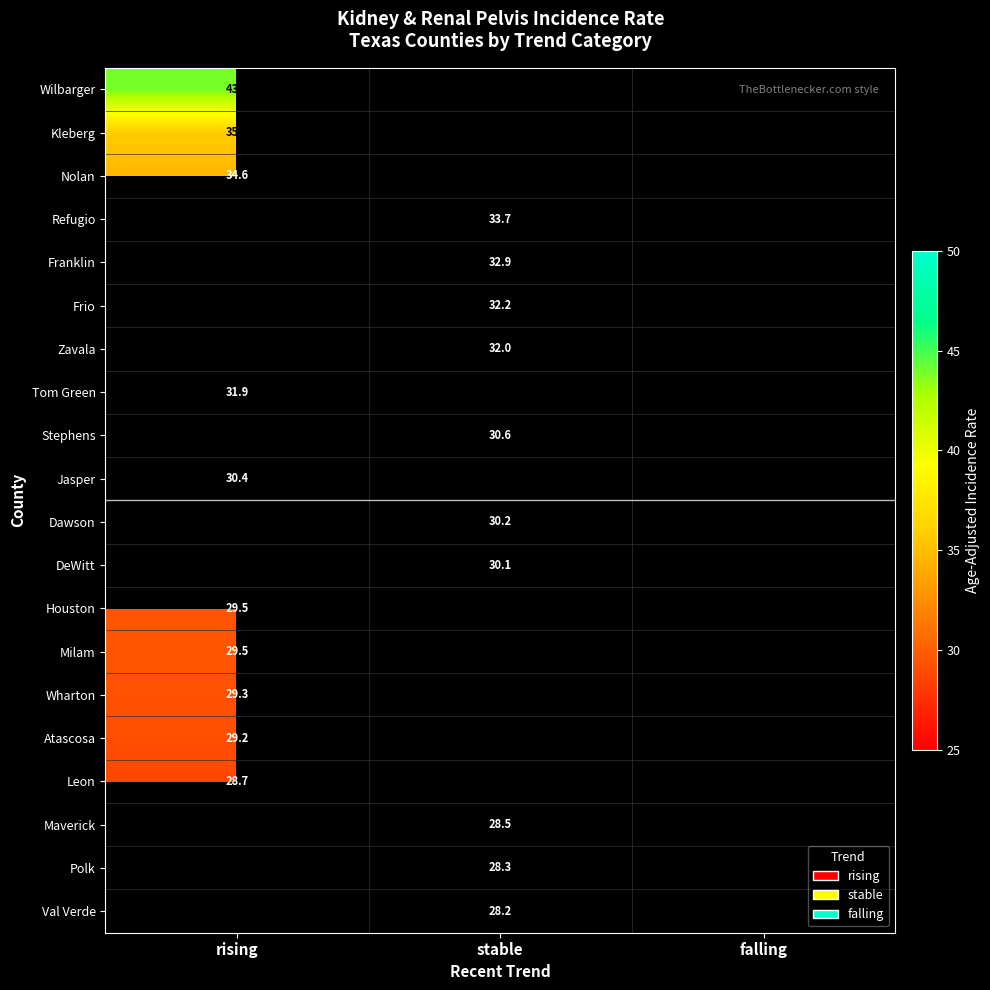

The Polk series shows 14.1 at stable. True or false?

False